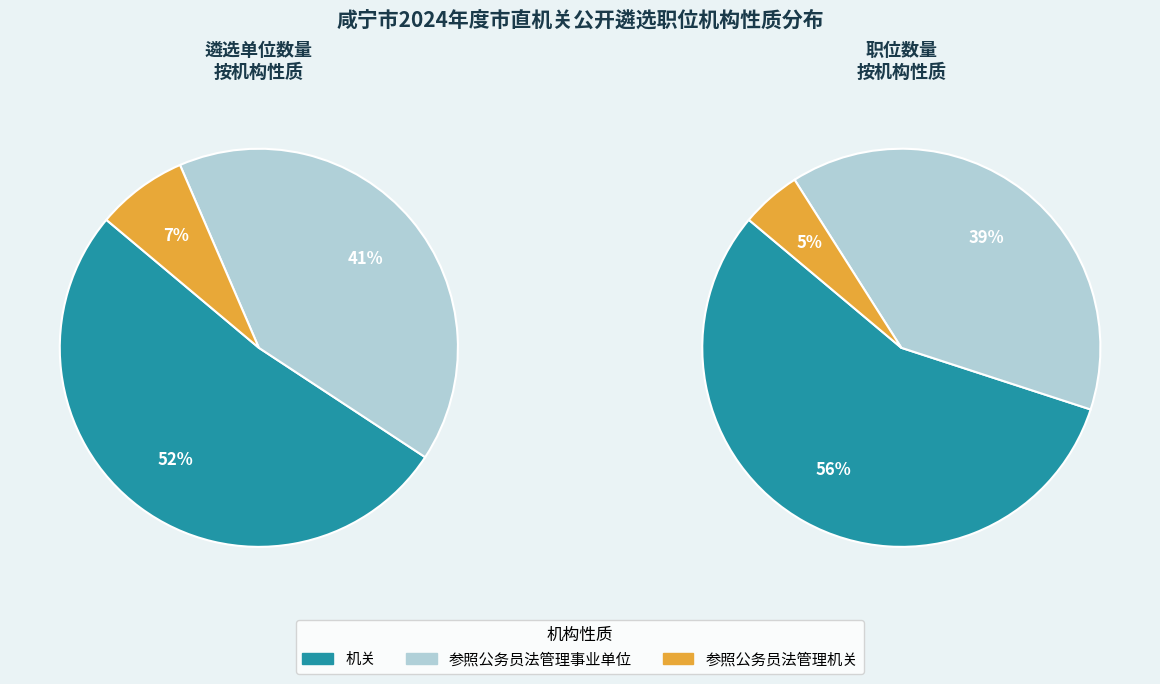

What percentage is the 机关 slice, to the nearest percent?

52%